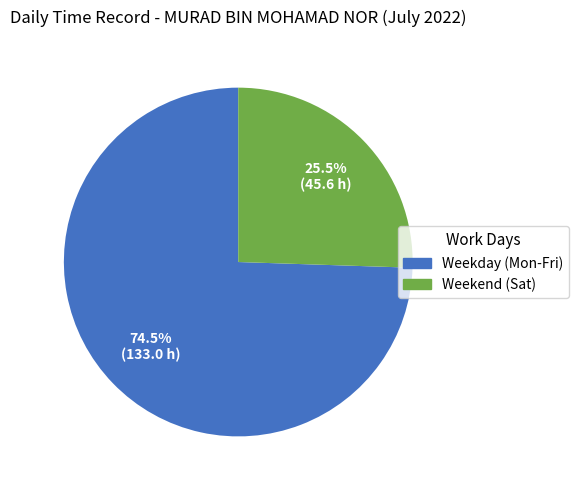

Is there any slice that represents more than half of the pie?

Yes